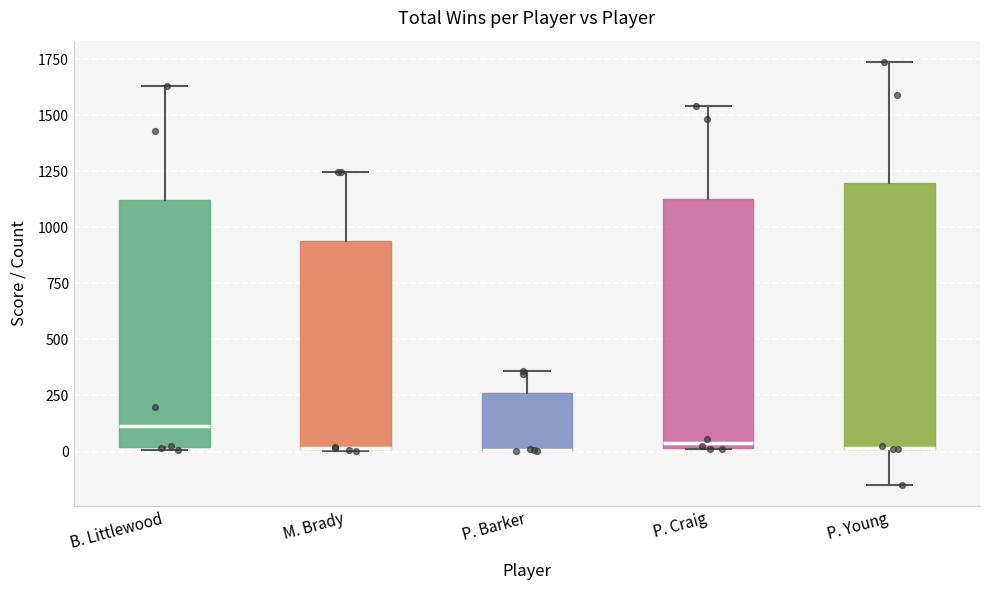

Reading left to right, read every box against the y-axis: the position of its median line, the range the box covers, and the ends of its whiskers. The values are not printed on the chart, so give them approximately, as read against the axis.

B. Littlewood: median 100, box 0 to 1100, whiskers 0 to 1650
M. Brady: median 0, box 0 to 950, whiskers 0 to 1250
P. Barker: median 0 (drawn on the box's lower edge), box 0 to 250, whiskers 0 to 350
P. Craig: median 50, box 0 to 1150, whiskers 0 to 1550
P. Young: median 0 (drawn on the box's lower edge), box 0 to 1200, whiskers -150 to 1750